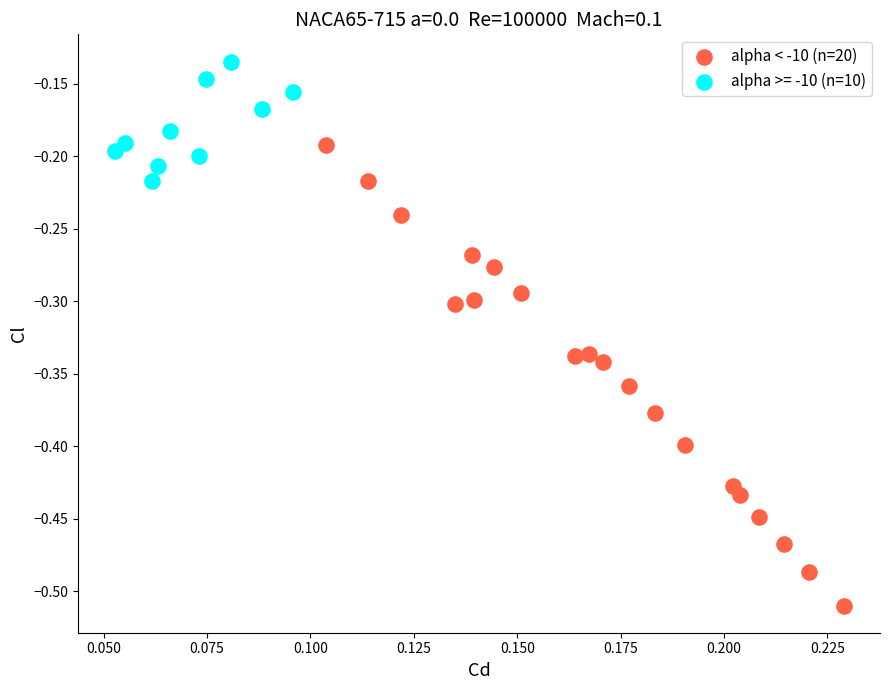

Which series has the largest Y range (max minus min)?

alpha < -10 (n=20)